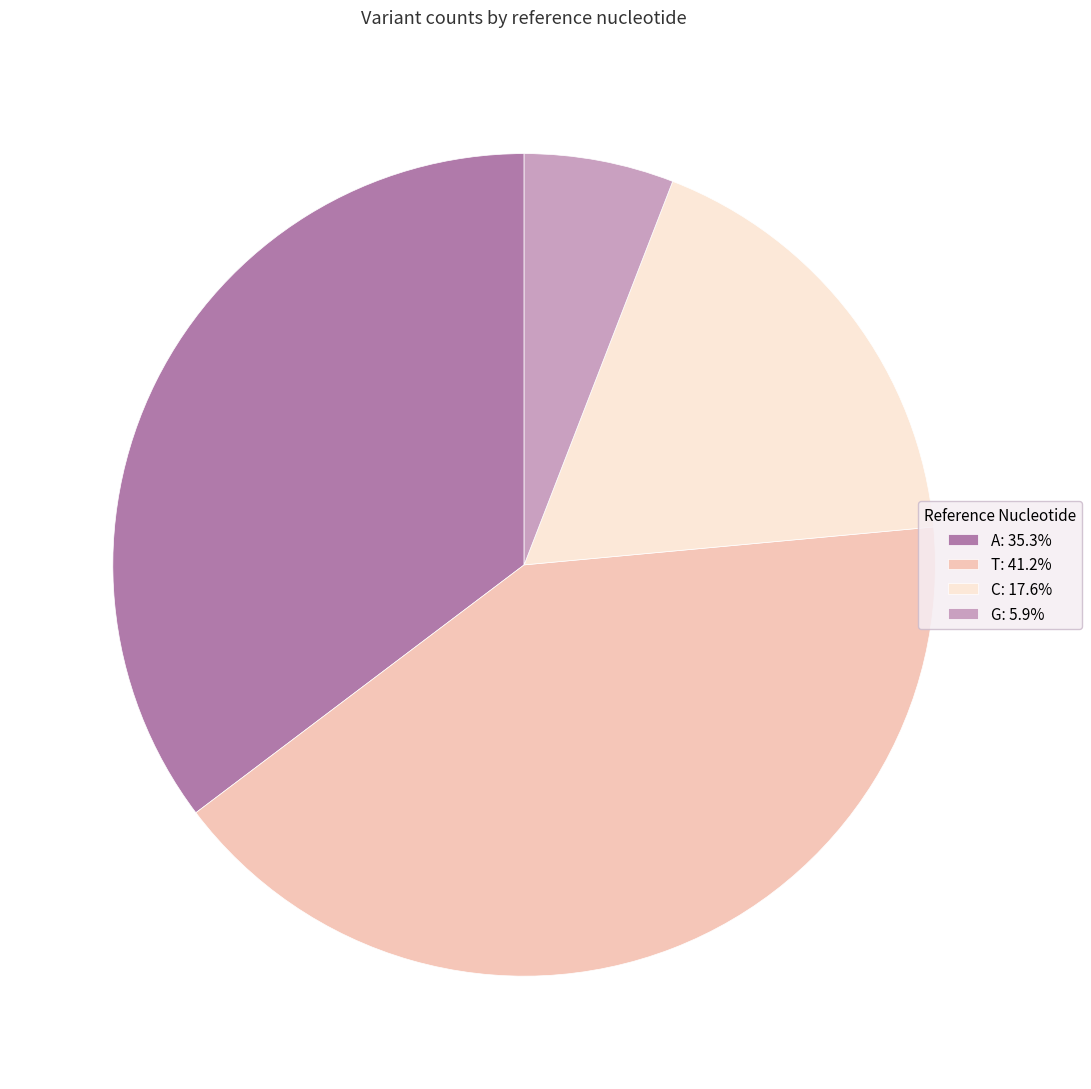

What is the ratio of the value at G to the value at C?

0.3